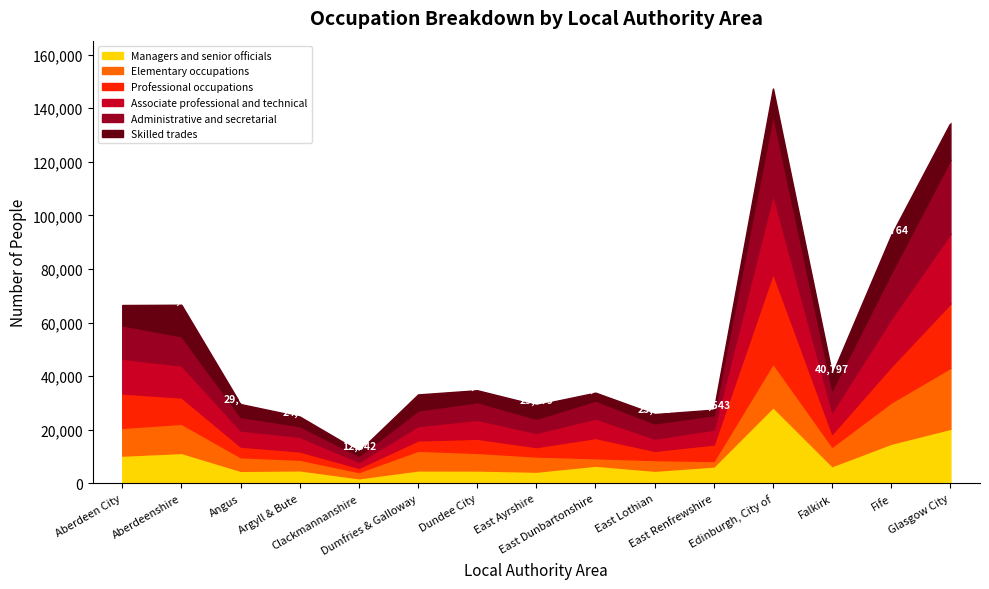

Where is the first local maximum for Professional occupations?

Dundee City